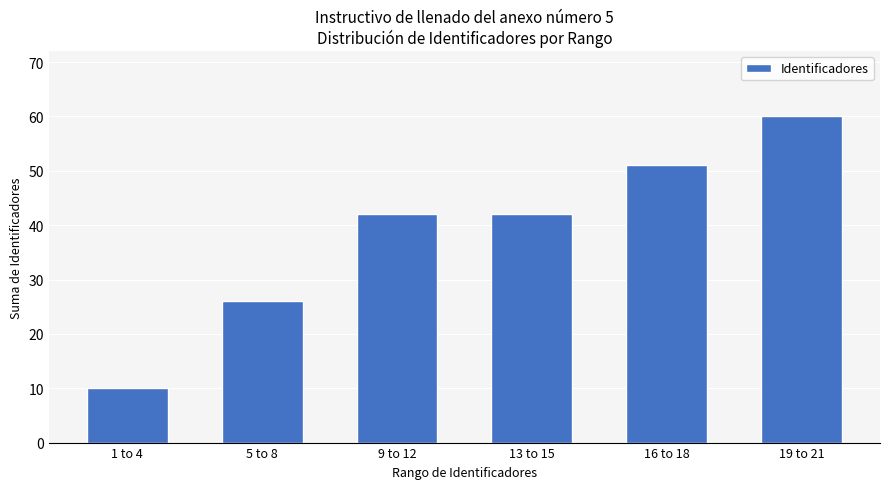

The value at 19 to 21 is 60. True or false?

True